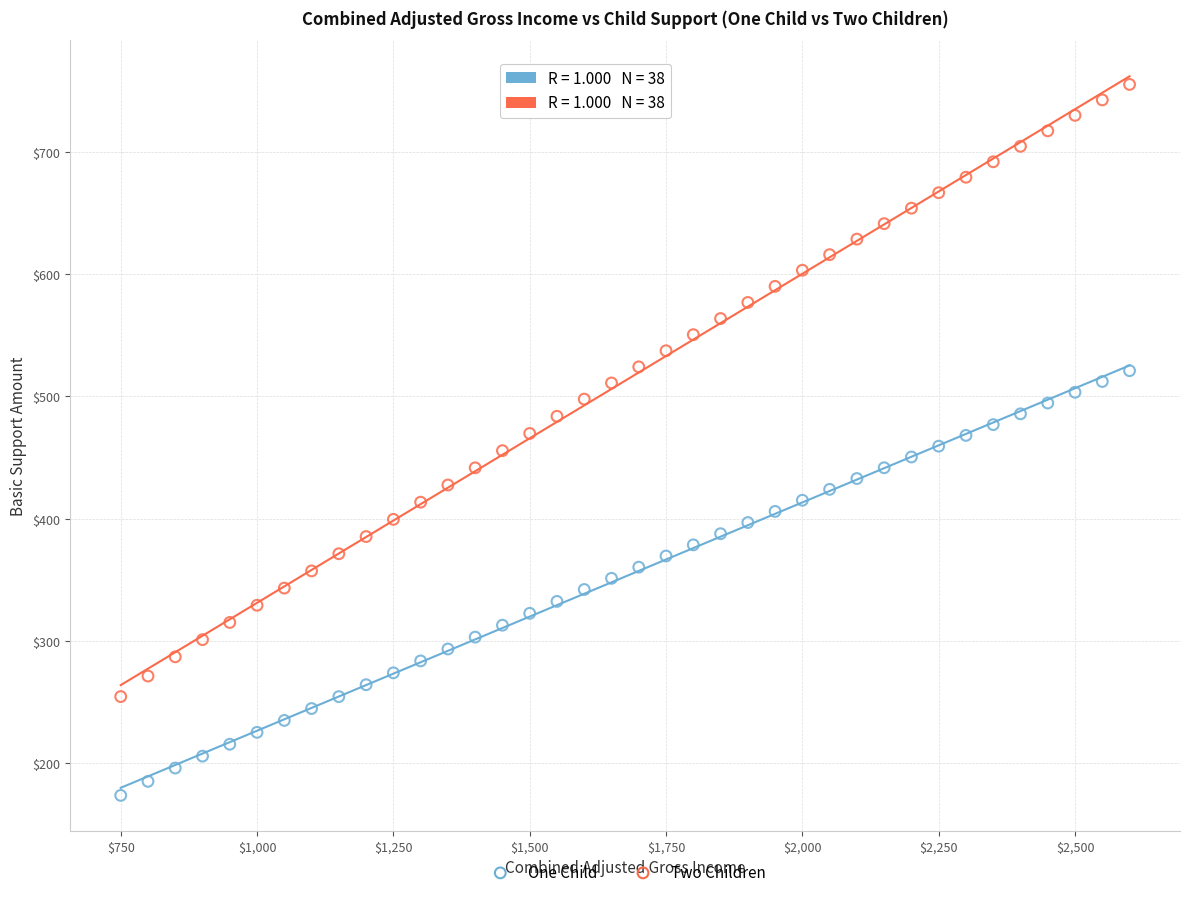

Across all data points, what is the range of X values (max minus min)?

1850.0